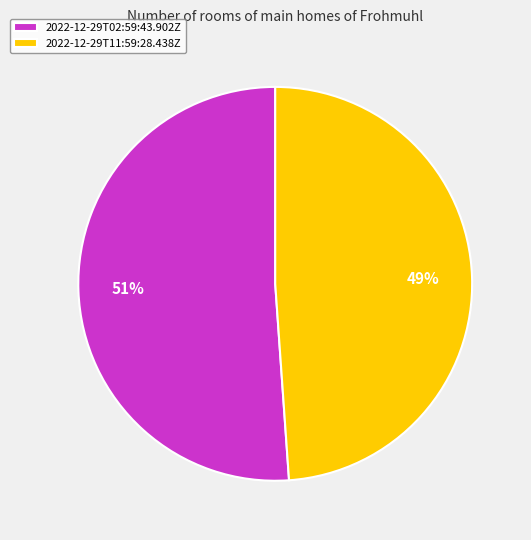

What is the largest slice in the pie chart?

2022-12-29T02:59:43.902Z